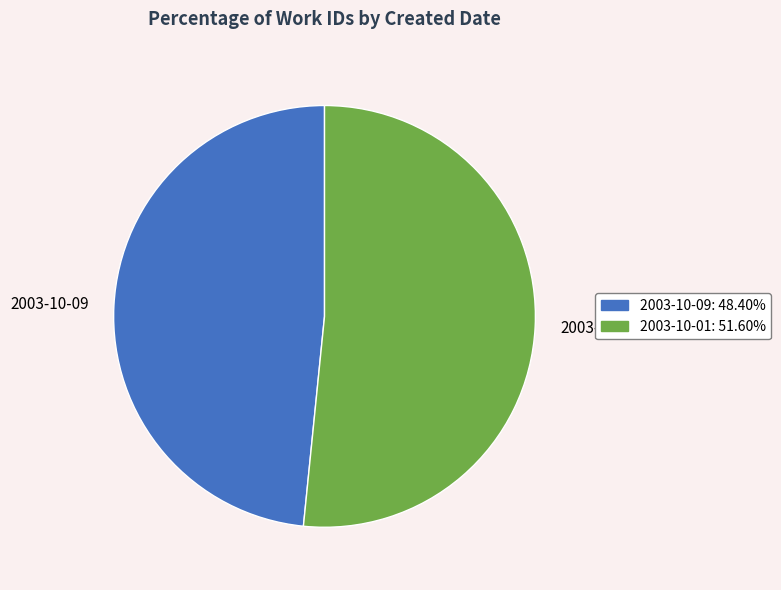

Which category has the smallest portion of the pie?

2003-10-09